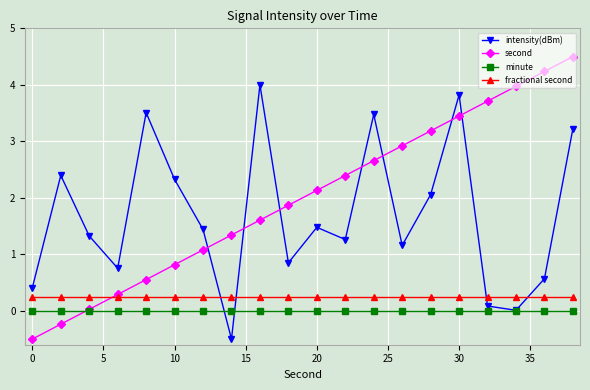

Which series has the largest range (max minus min)?

second